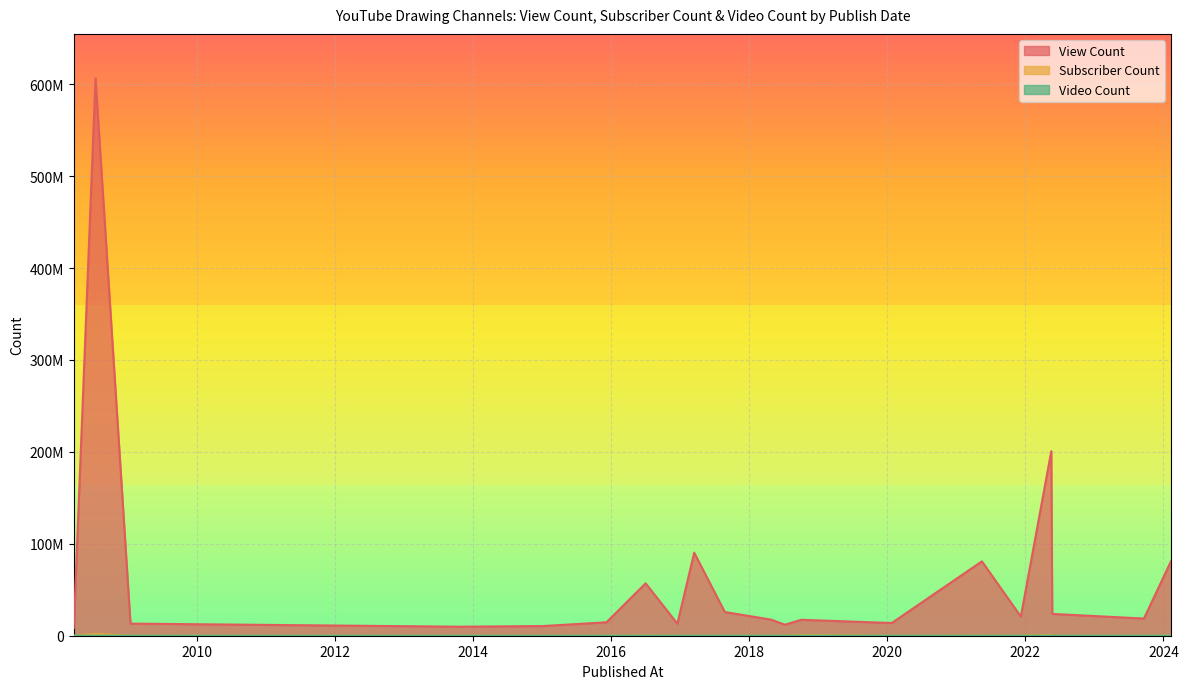

Between 2008-07-14 and 2023-09-20, which series saw the biggest shift?

View Count